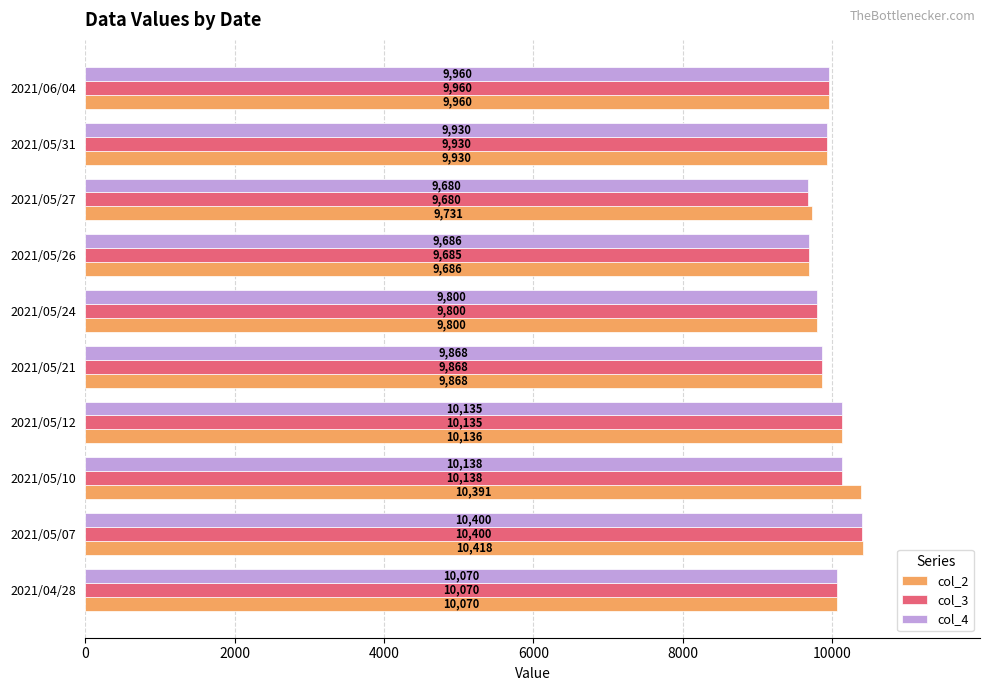

Rank the categories by col_2 value from highest to lowest.

2021/05/07, 2021/05/10, 2021/05/12, 2021/04/28, 2021/06/04, 2021/05/31, 2021/05/21, 2021/05/24, 2021/05/27, 2021/05/26